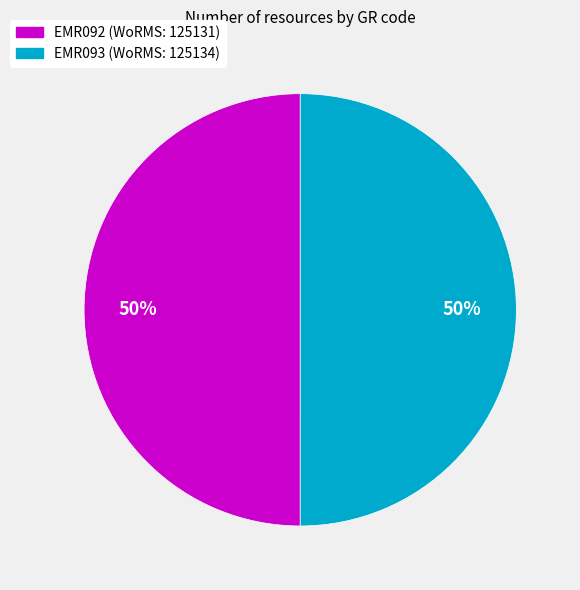

What is the ratio of the value at EMR093 to the value at EMR092?

1.0